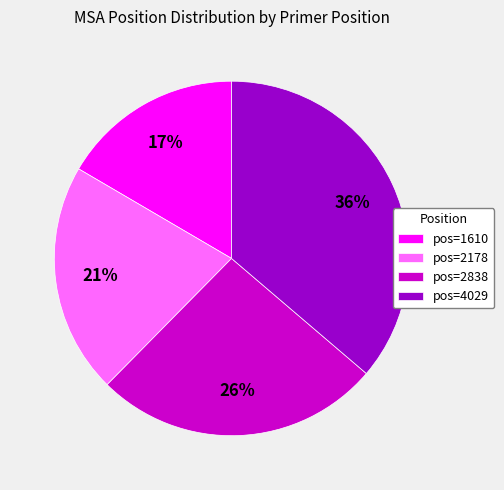

Is the sum of pos=2178 and pos=4029 greater than half?

Yes